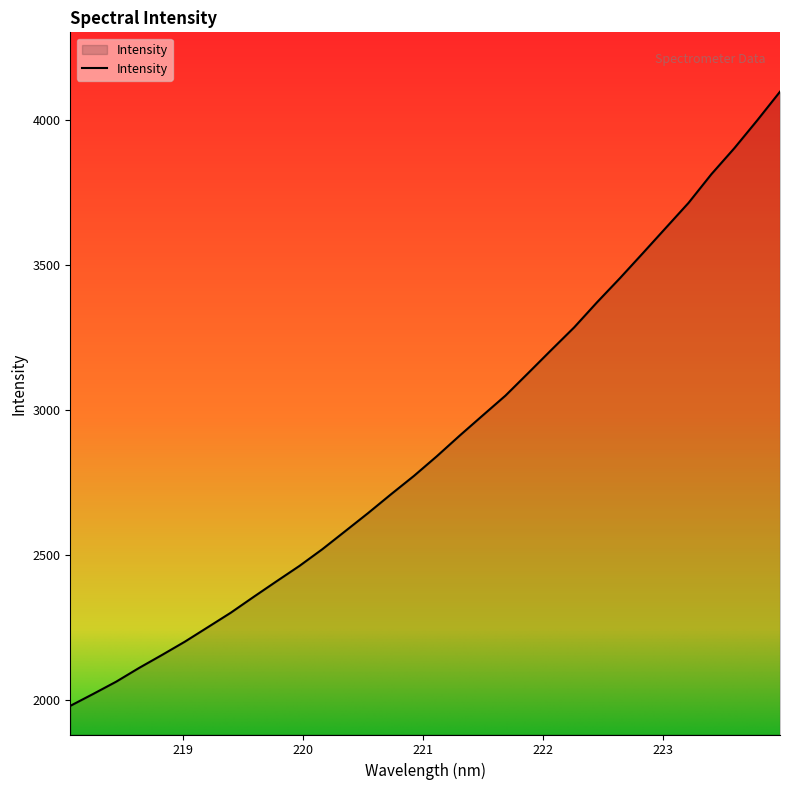

What is the smallest value displayed?

1978.3